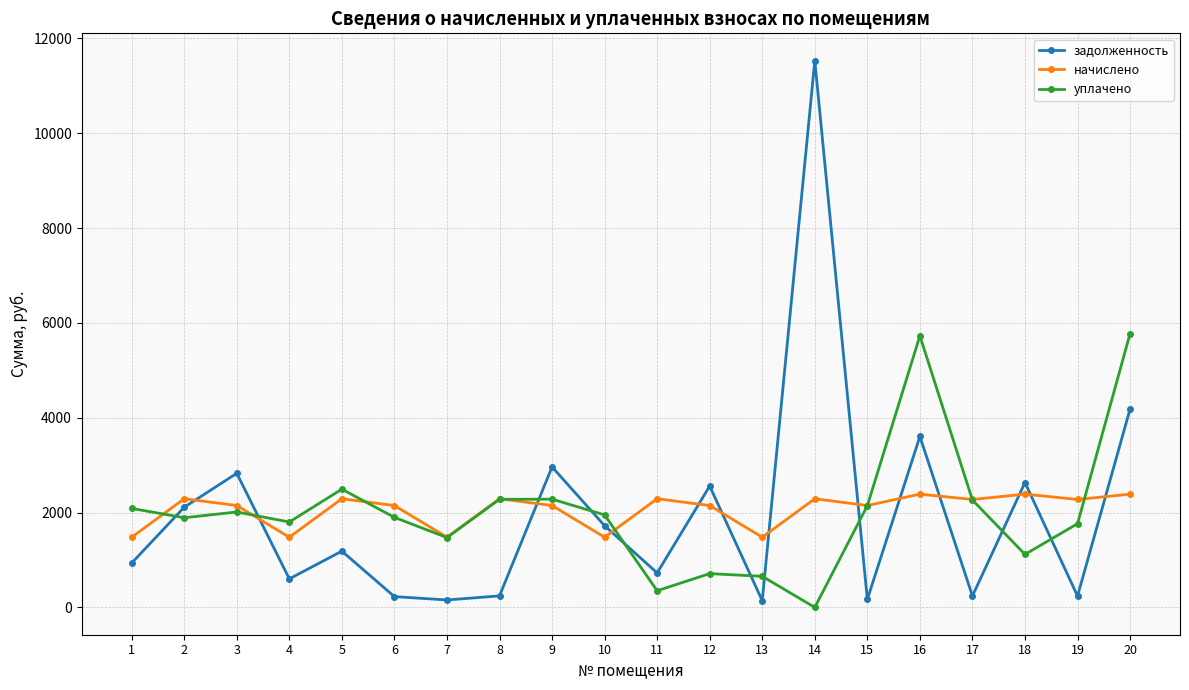

The value of начислено at 15 is 2148.4. True or false?

True